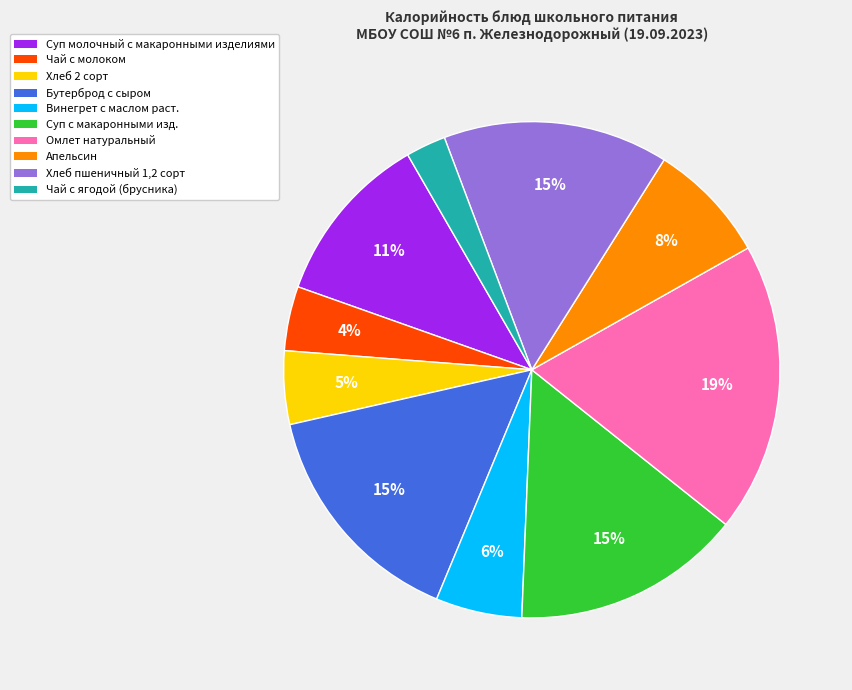

Does any single category account for the majority?

No